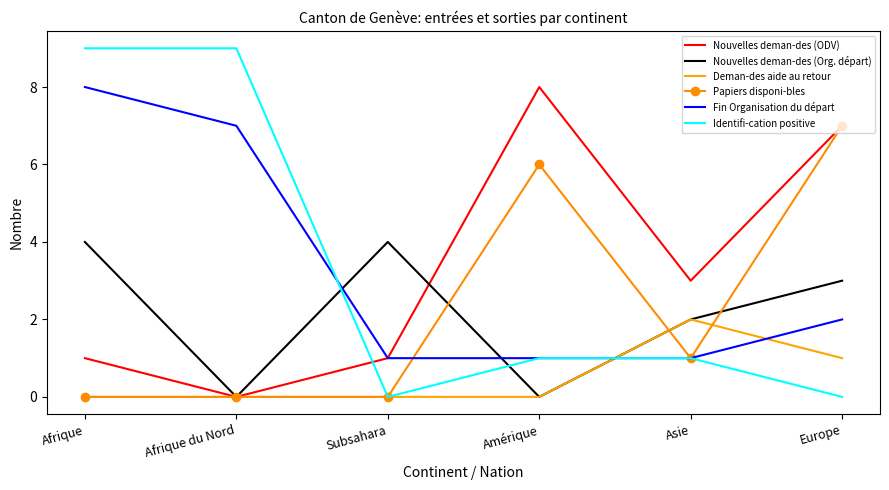

Which series ends up on top after the final intersection of Fin Organisation du départ and Papiers disponi-bles?

Papiers disponi-bles